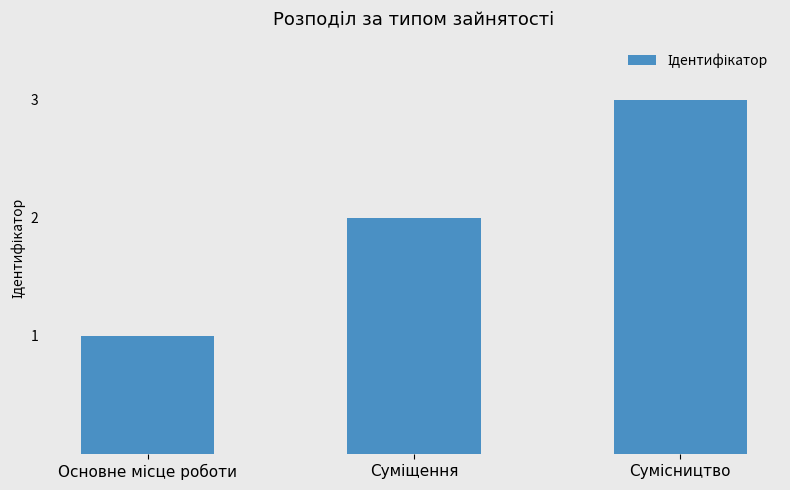

What is the sum of all values?

6